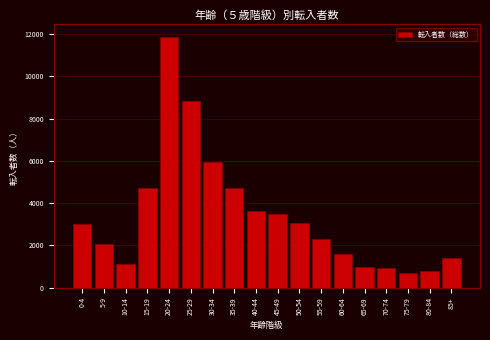

Between 45-49 and 20-24, which is larger?

20-24